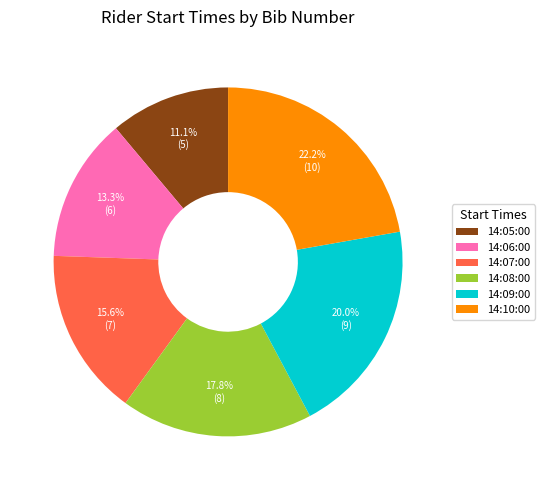

To the nearest percent, what portion does 14:08:00 represent?

18%